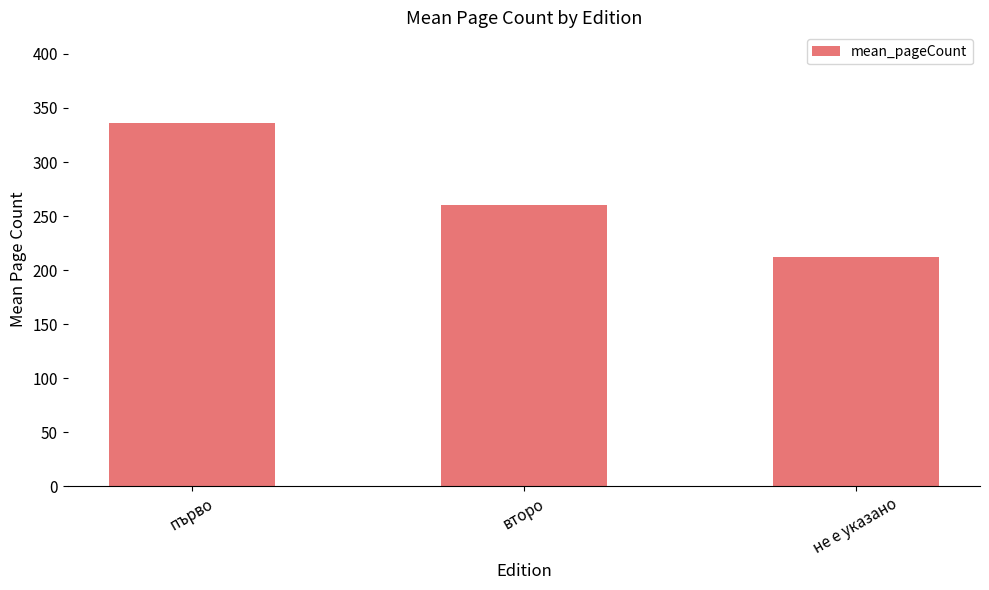

What is the label of the 3rd bar from the left?

не е указано